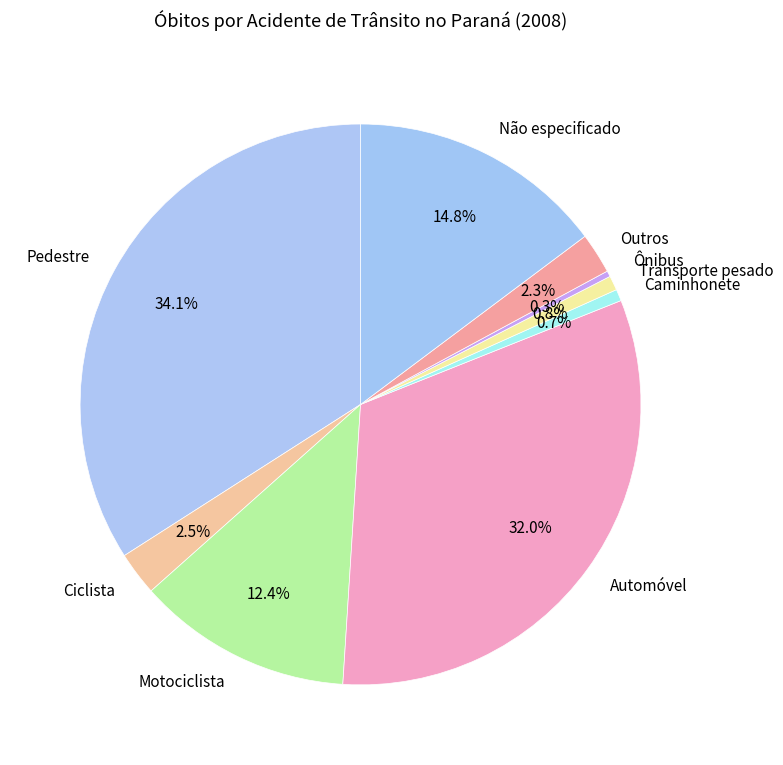

Is there any slice that represents more than half of the pie?

No